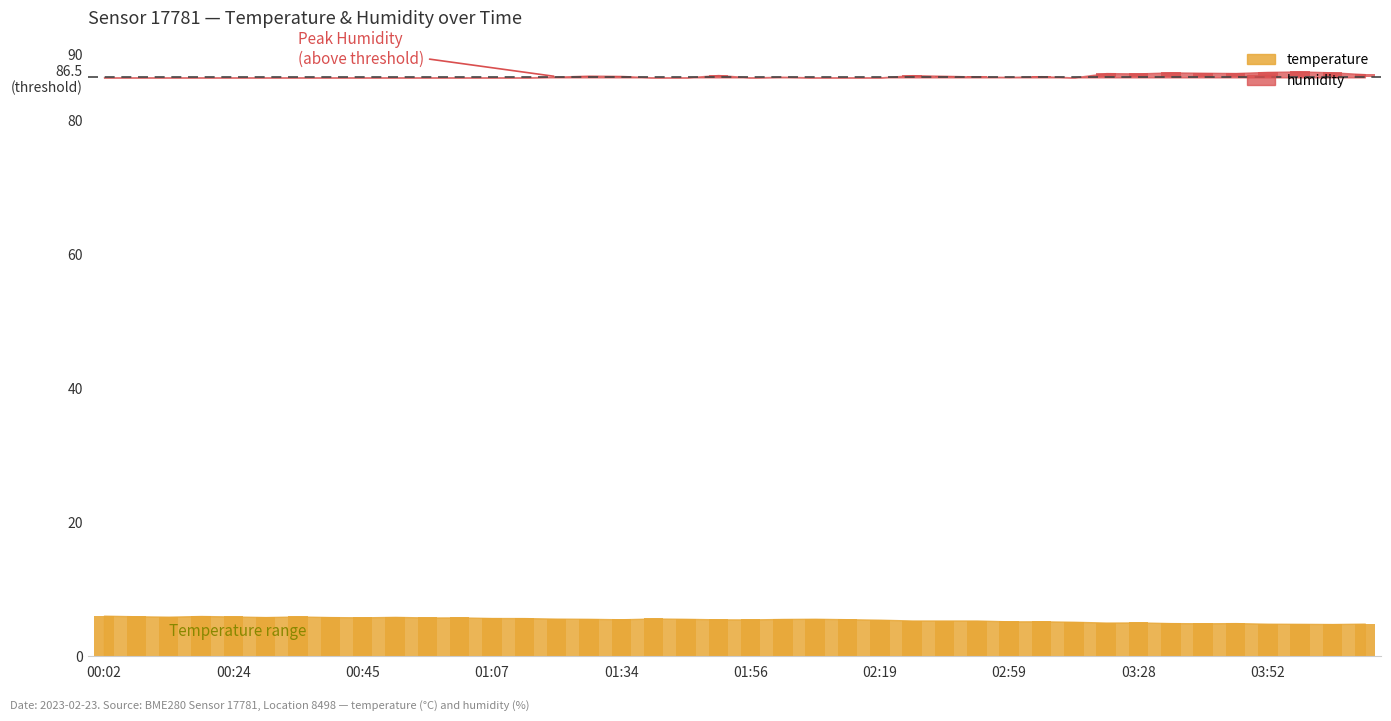

At 01:23, list the series in order from smallest to largest.

temperature, humidity